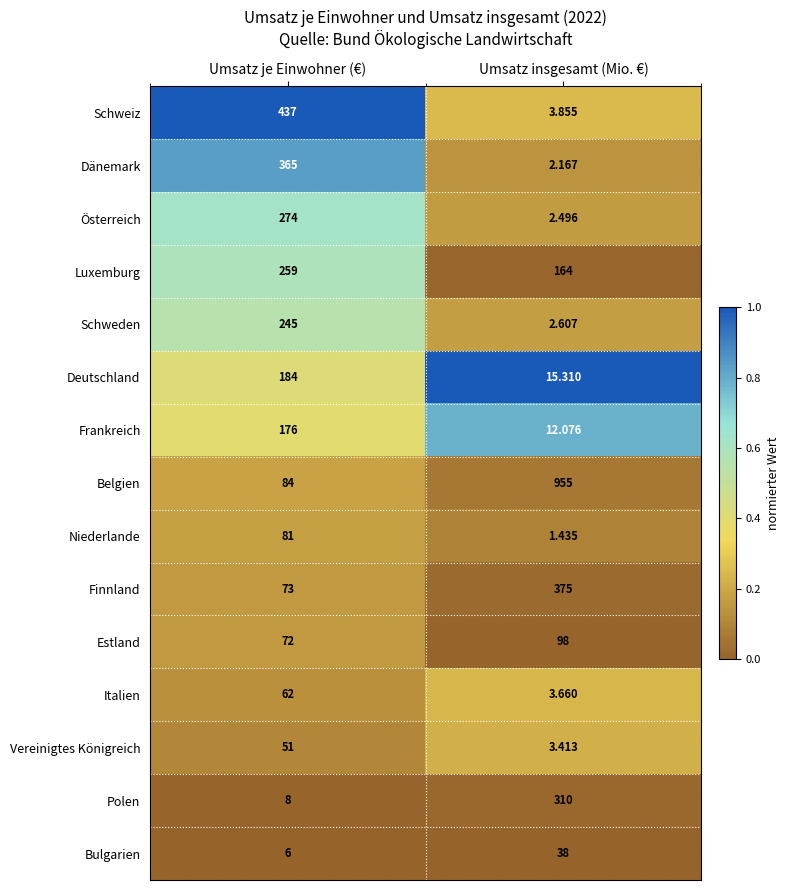

How many categories are shown in the chart?

2